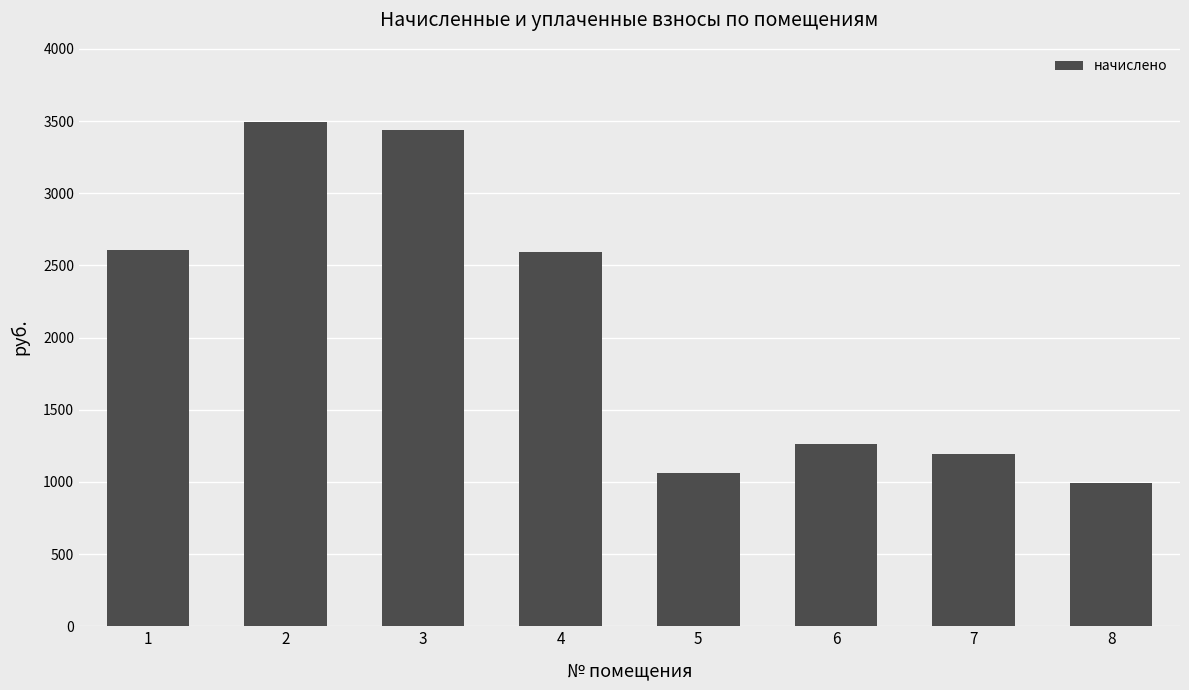

How many values exceed 2593?

4